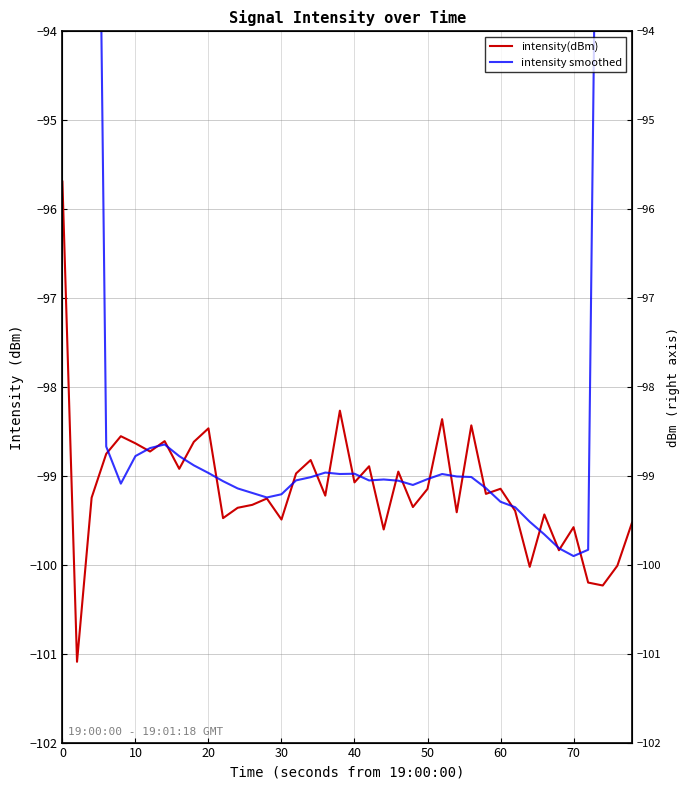

What is the value of the intensity smoothed point at the 12th from the left?

-99.1